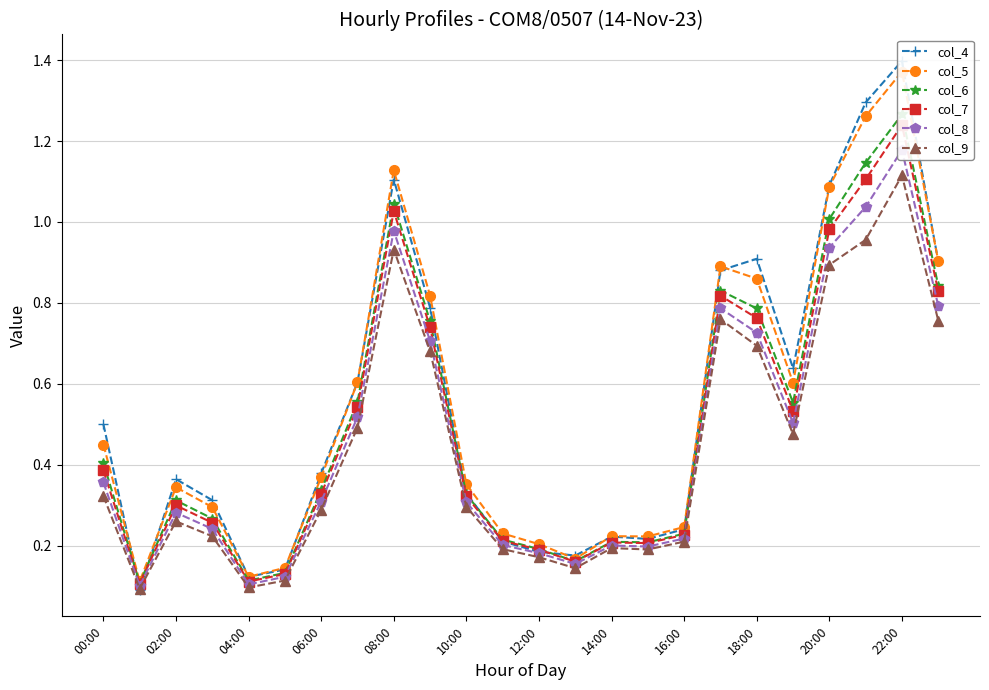

What is the sum of all col_4 values?

13.1